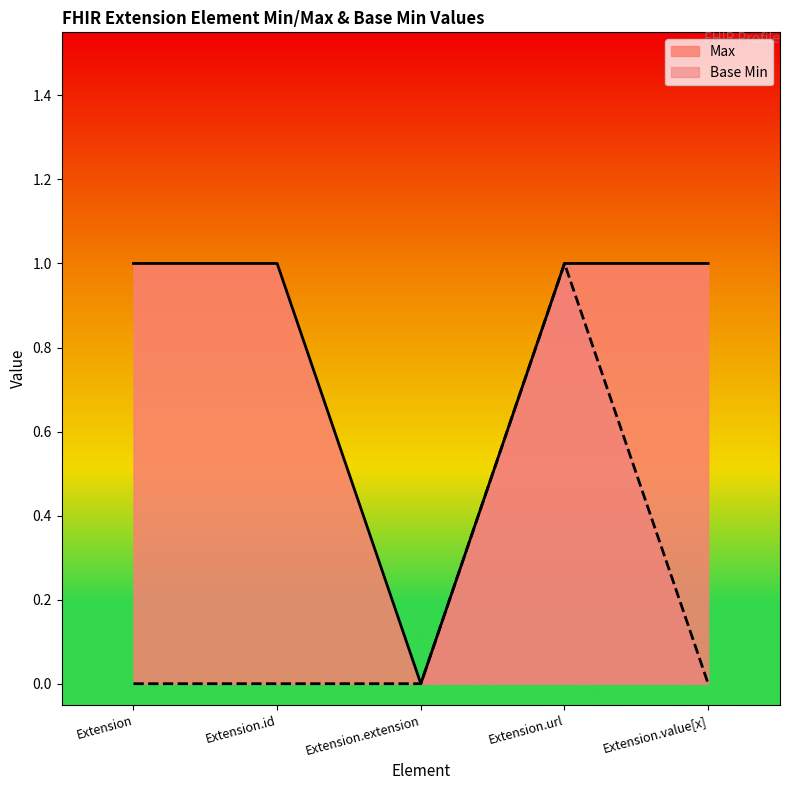

Does the chart display data point markers on the line(s)?

No